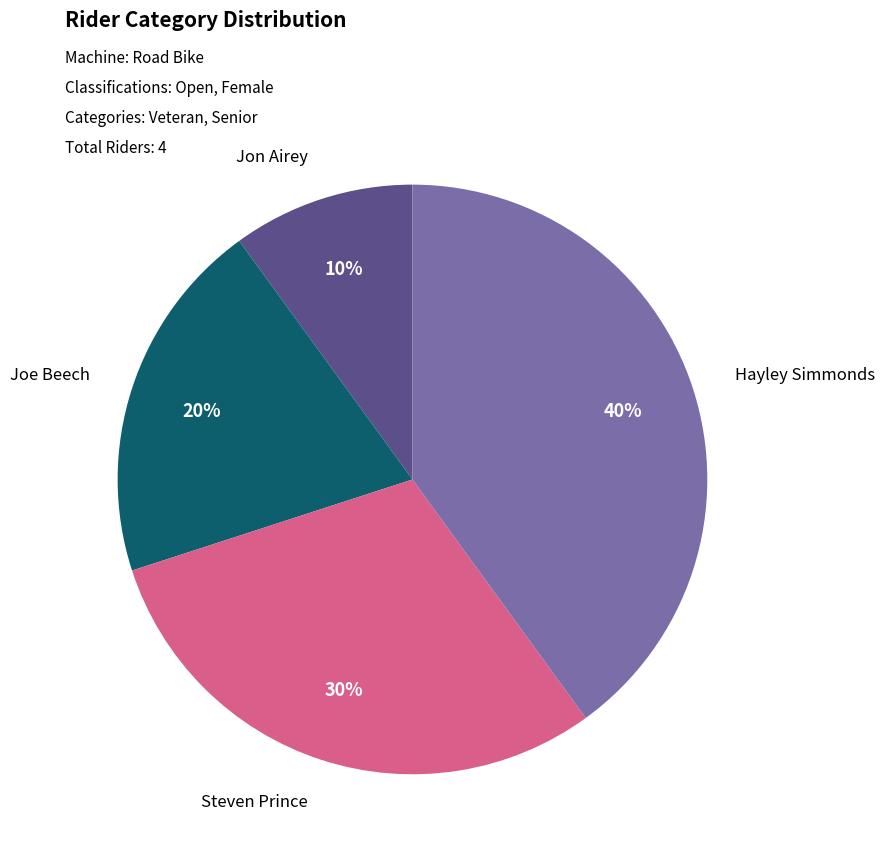

Is there a majority slice in this chart?

No